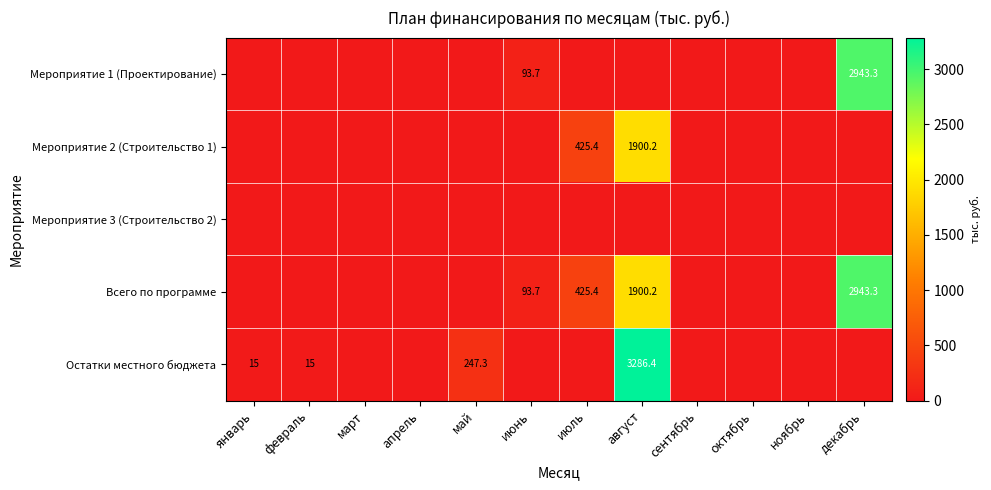

The value of Остатки местного бюджета at январь is 15.0. True or false?

True